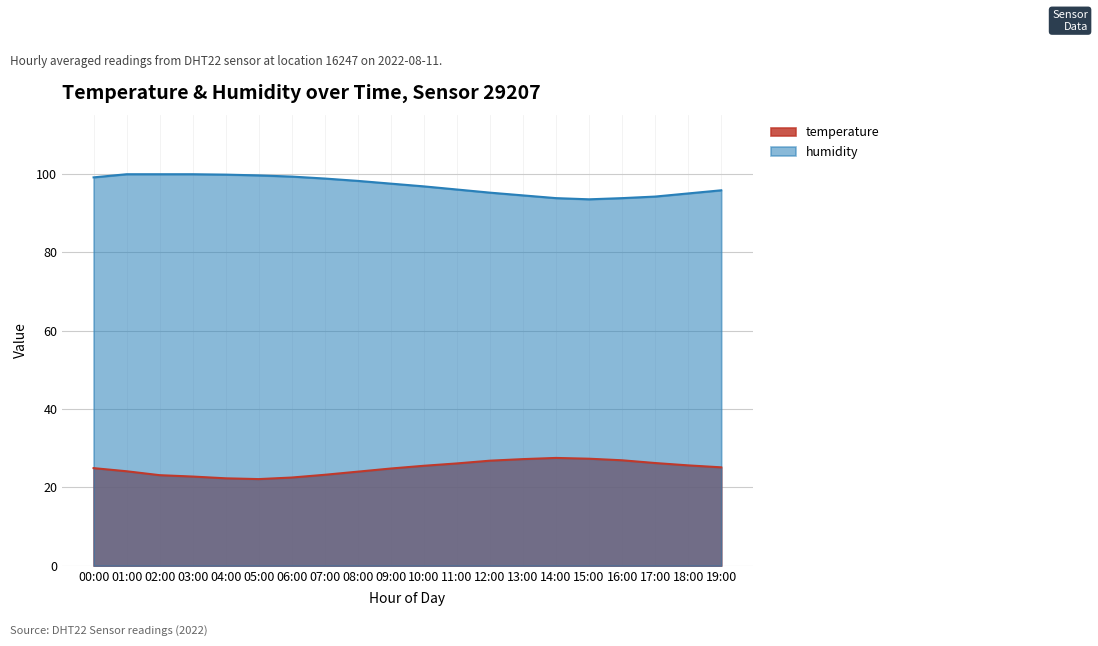

Rank the series by their average value, from highest to lowest.

humidity, temperature